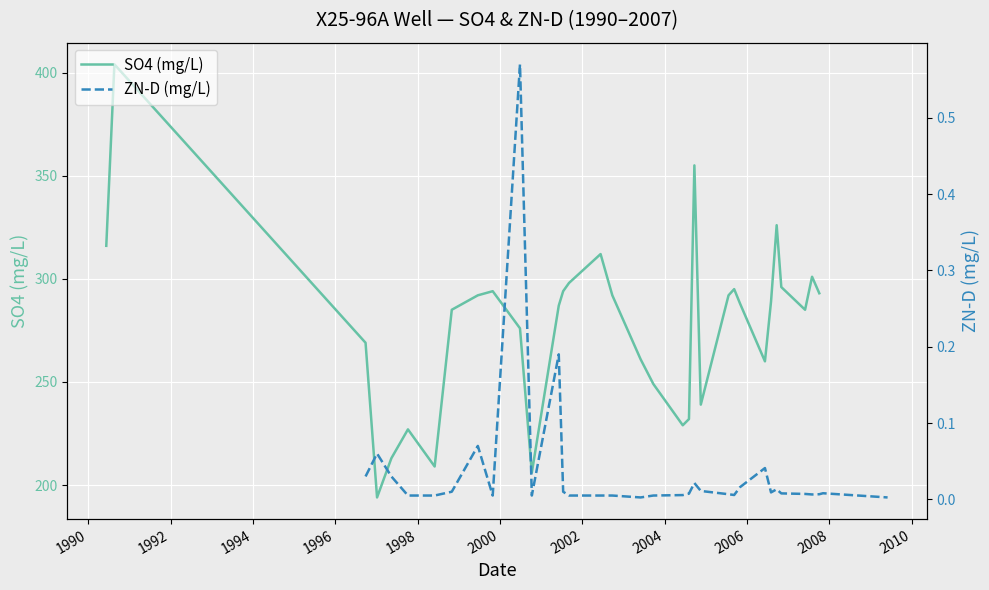

What is the label of the 12th point from the left?

2010